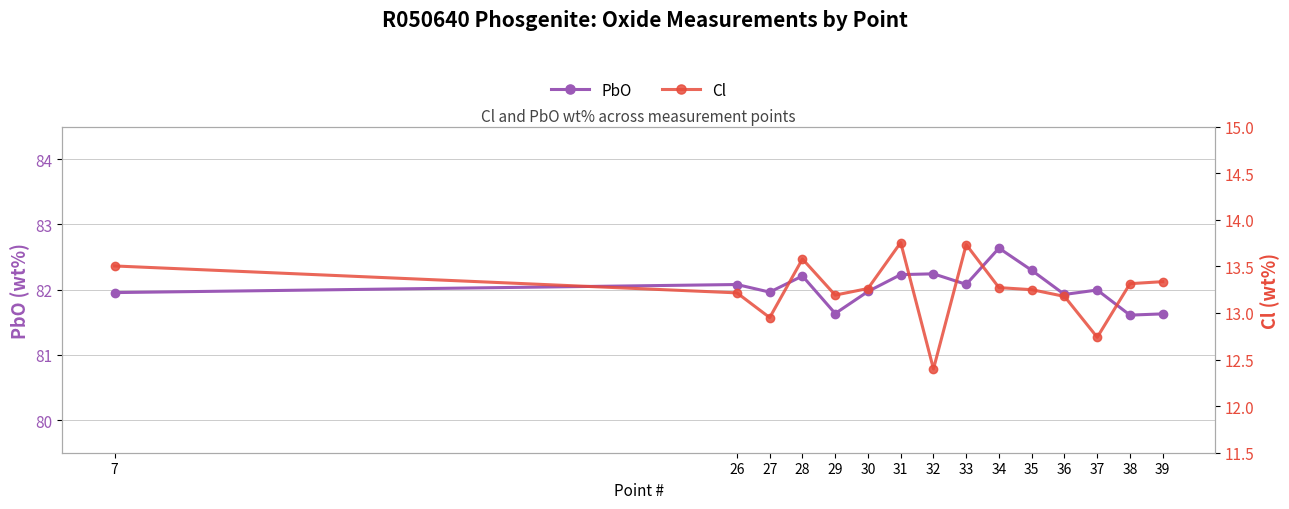

What is the greatest value displayed?

82.6